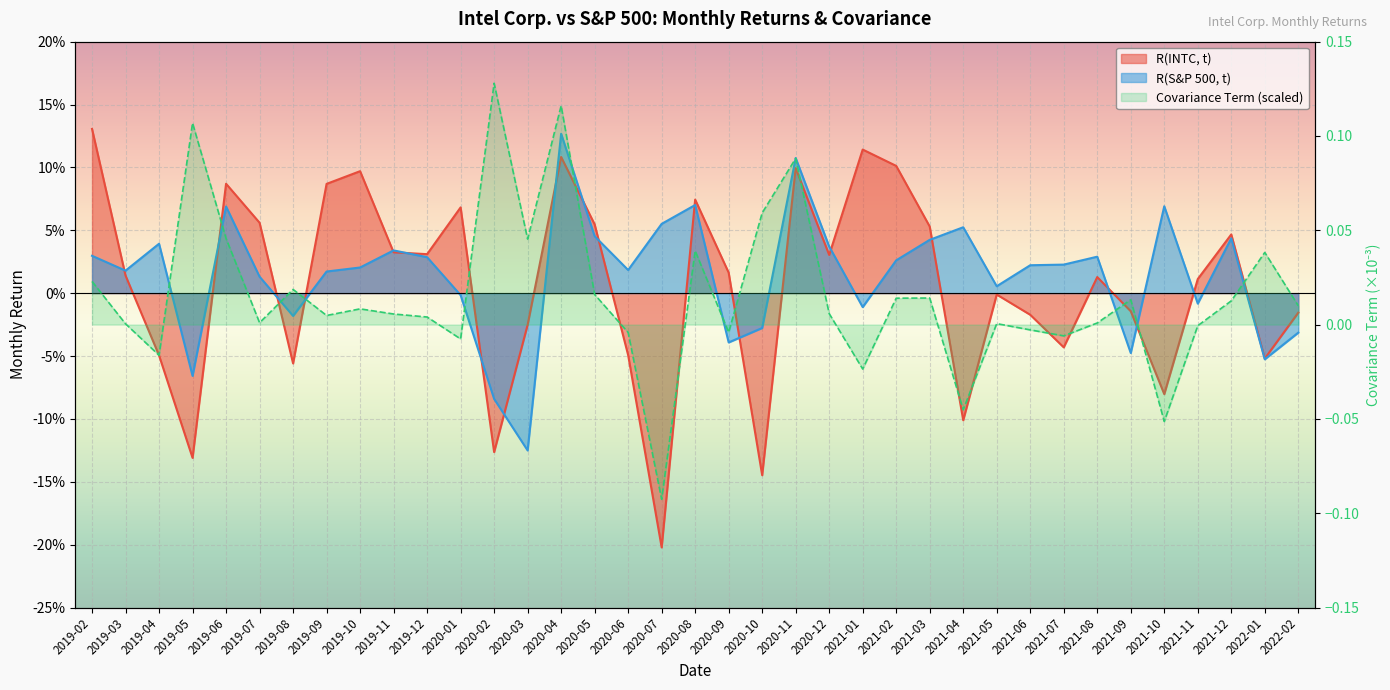

Is it true that Covariance Term equals 0.0 at 2020-03?

False